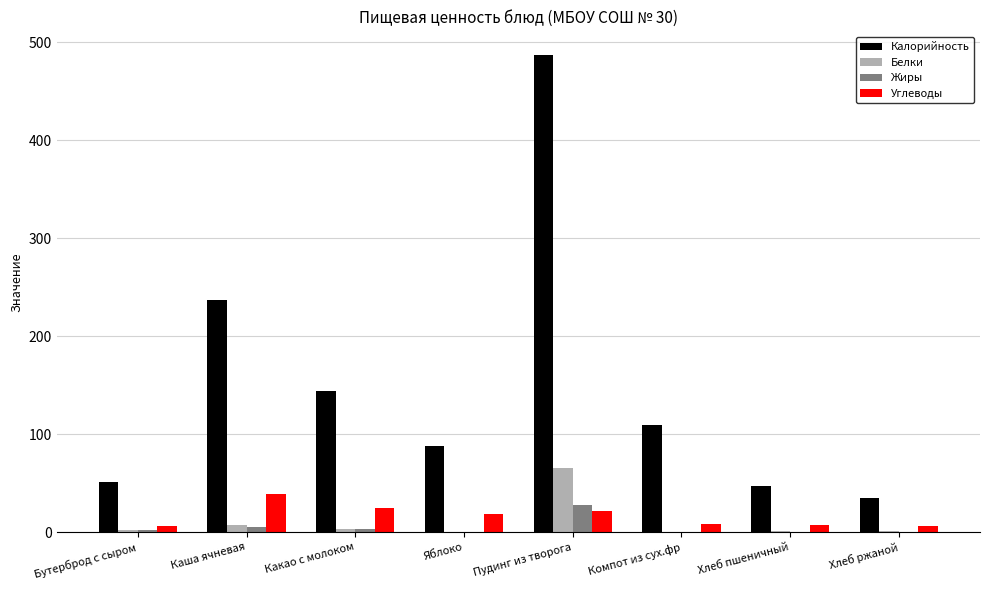

Which category has the highest value in the Жиры series?

Пудинг из творога